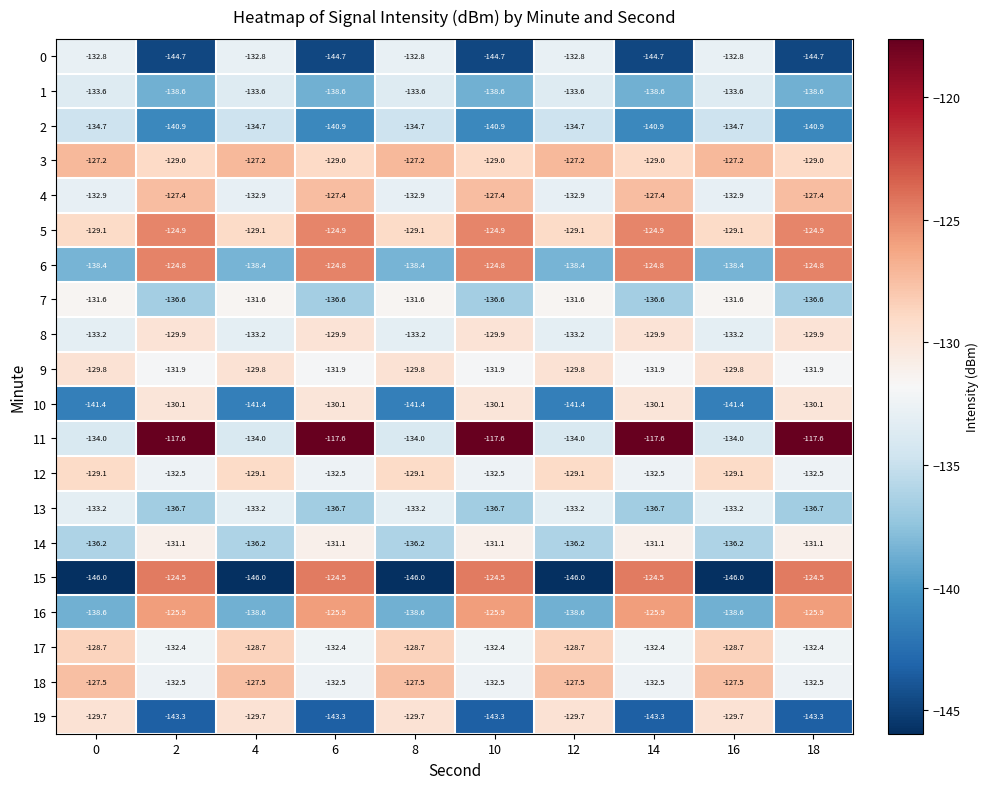

Rank the series by their maximum value, from lowest to highest.

2, 1, 13, 0, 7, 14, 10, 8, 9, 19, 12, 17, 18, 4, 3, 16, 5, 6, 15, 11